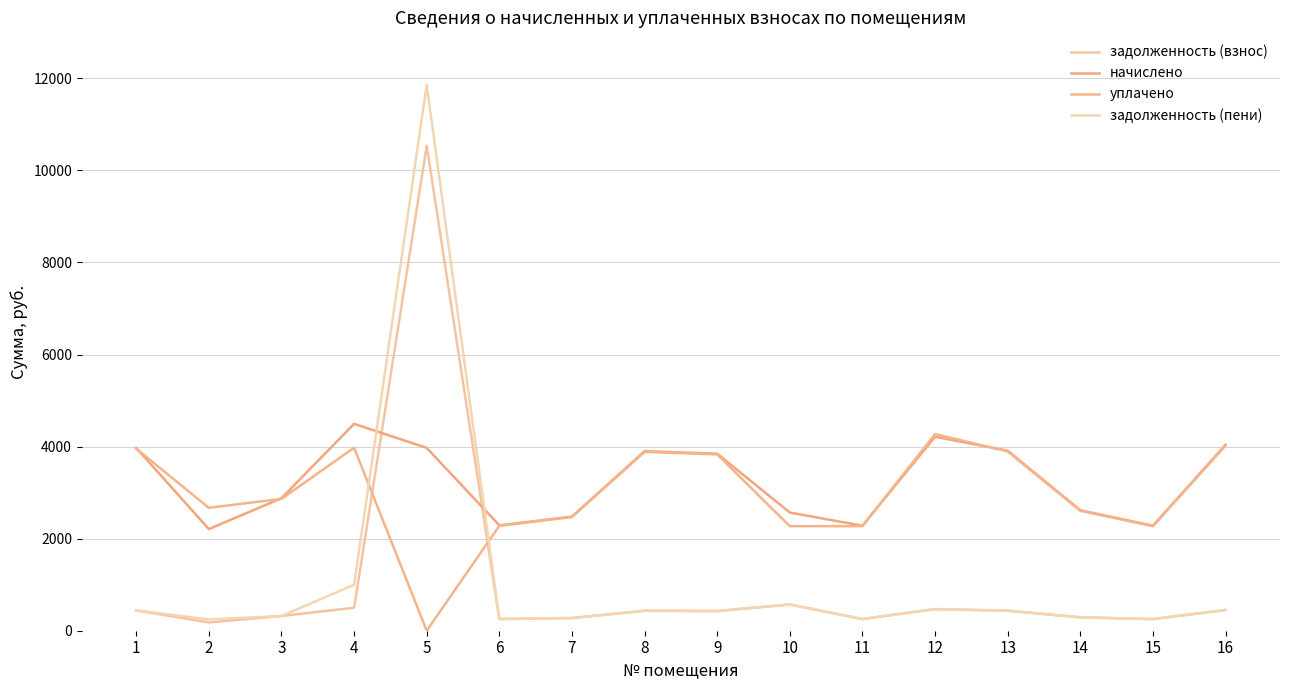

Does the chart have visible grid lines?

Yes